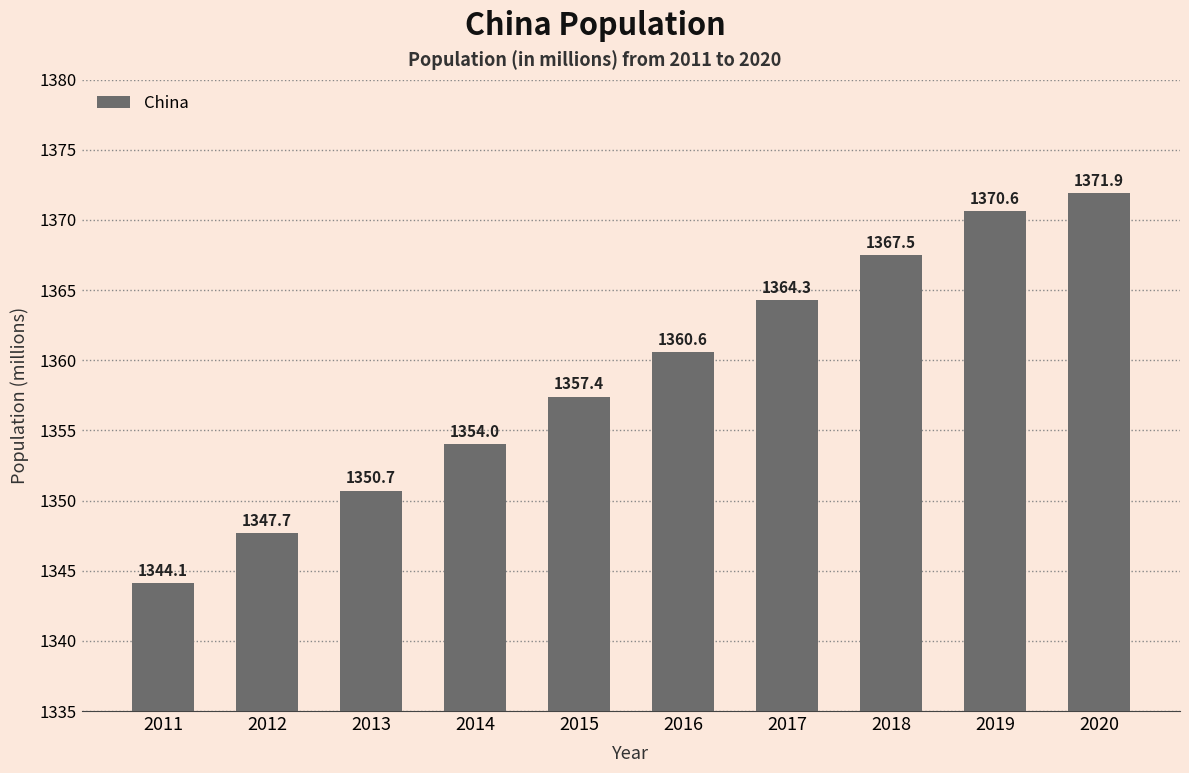

Are the bars horizontal?

No